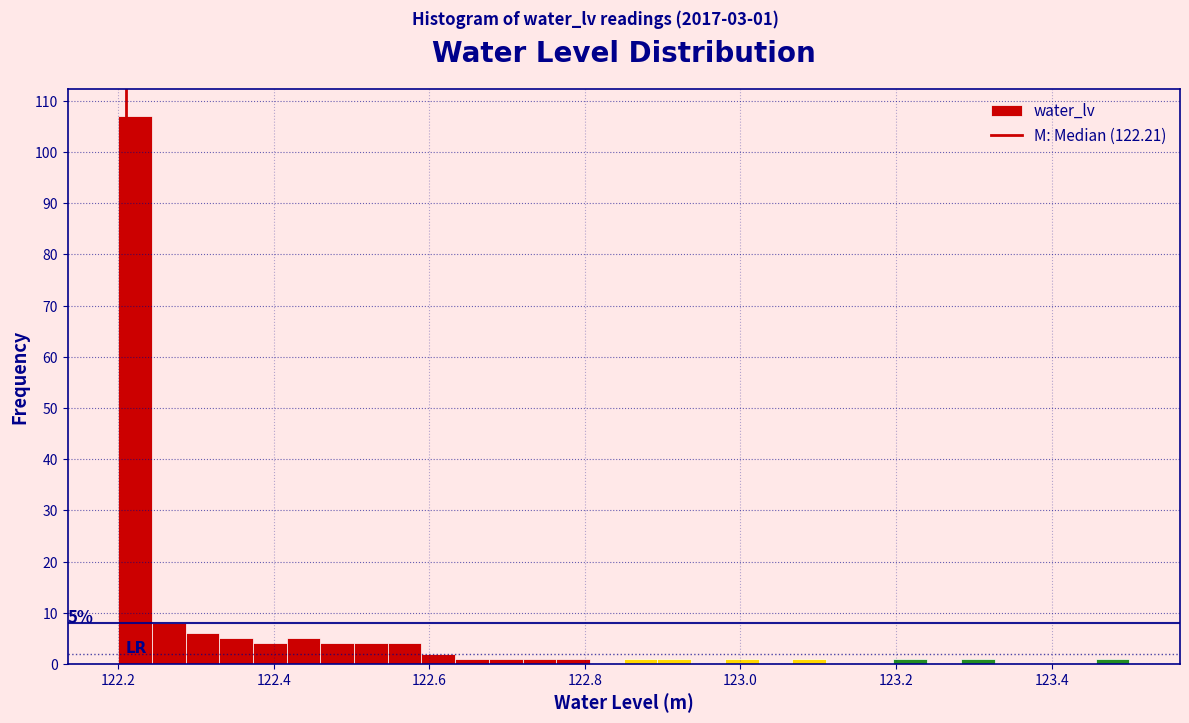

Around what value on the x-axis is the tallest bar? Give the approximate position of its centre, as read against the axis.

122.22